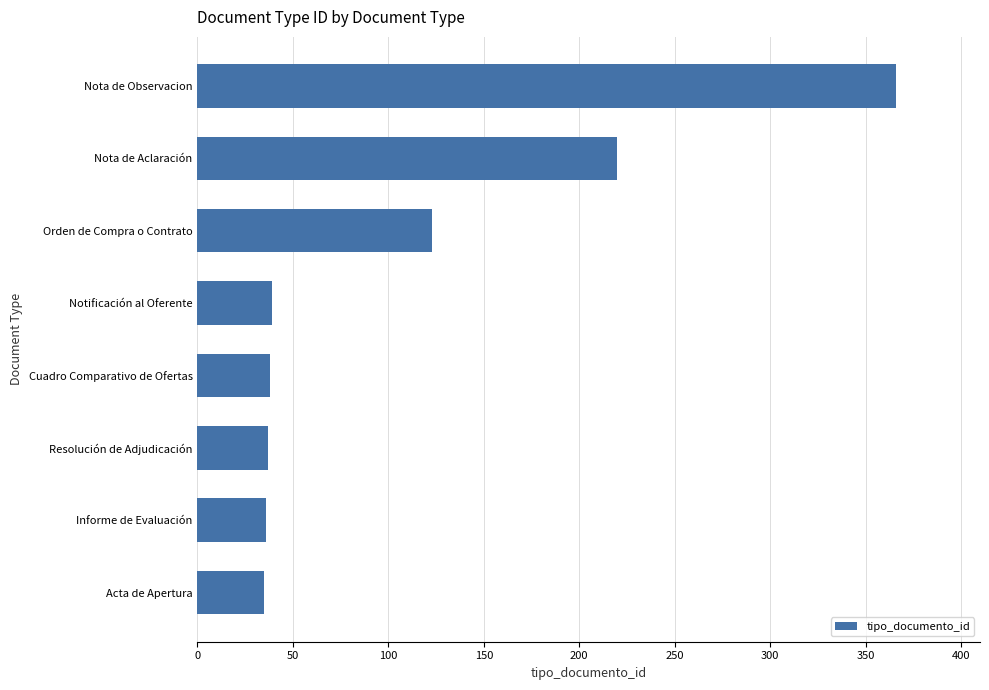

The chart shows a value of 55 at Cuadro Comparativo de Ofertas. True or false?

False